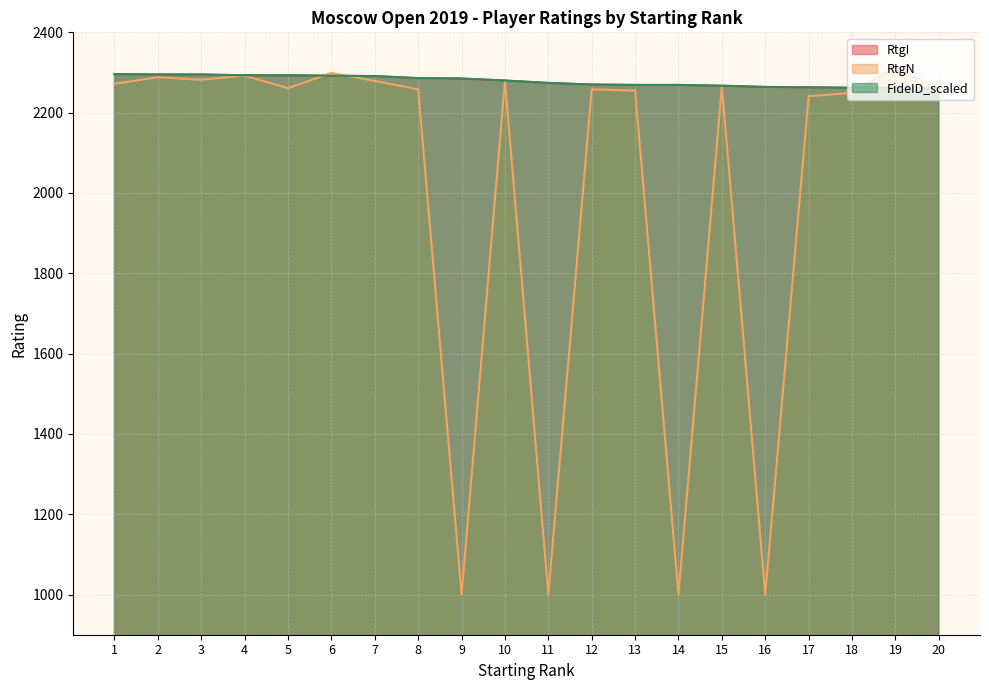

Reading left to right, extract all data points from this chart.

RtgI: 2296	2295	2295	2293	2293	2292	2291	2286	2285	2280	2274	2270	2269	2269	2267	2264	2263	2262	2262	2260
RtgN: 2272	2288	2282	2292	2261	2299	2279	2258	1000	2279	1000	2258	2255	1000	2266	1000	2241	2249	2314	2257
FideID_scaled: 2296	2295	2295	2293	2293	2292	2291	2286	2285	2280	2274	2270	2269	2269	2267	2264	2263	2262	2262	2260